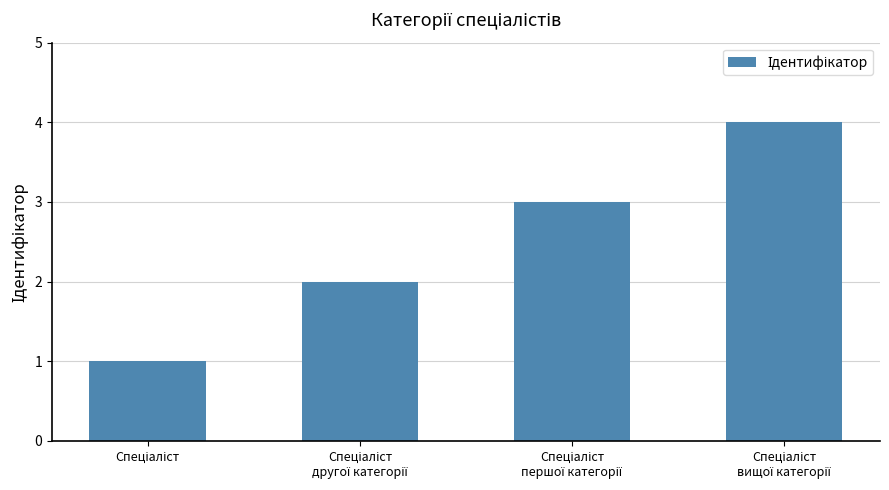

What is the greatest value displayed?

4